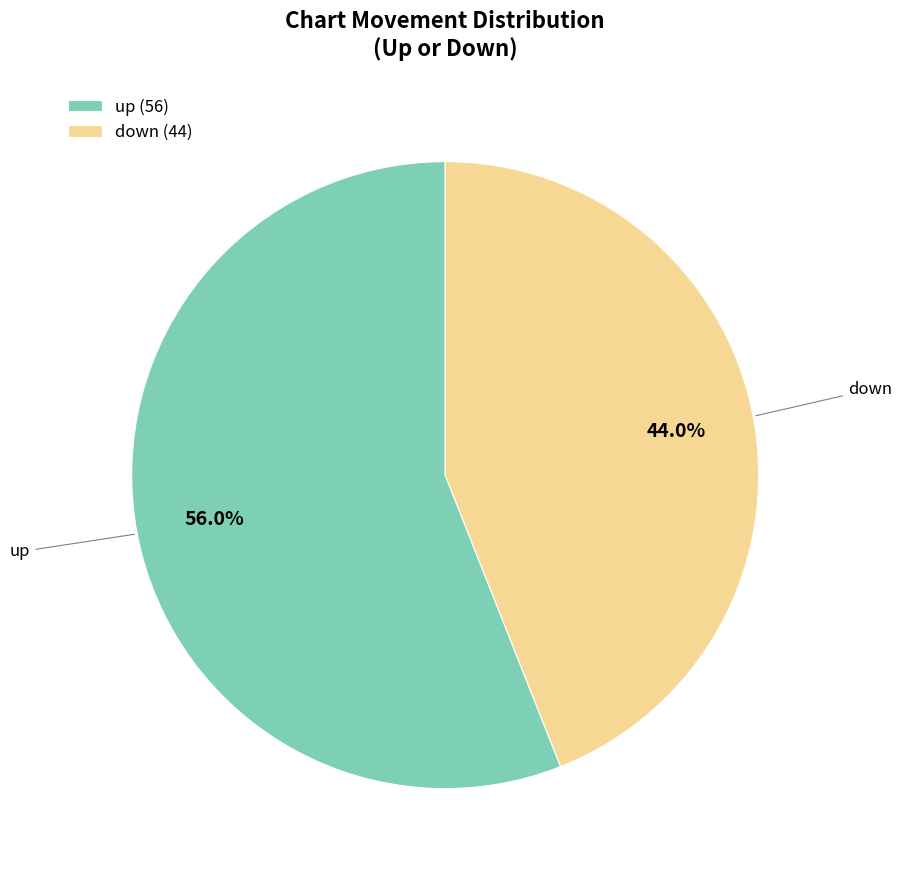

Rank the categories by value from lowest to highest.

down, up